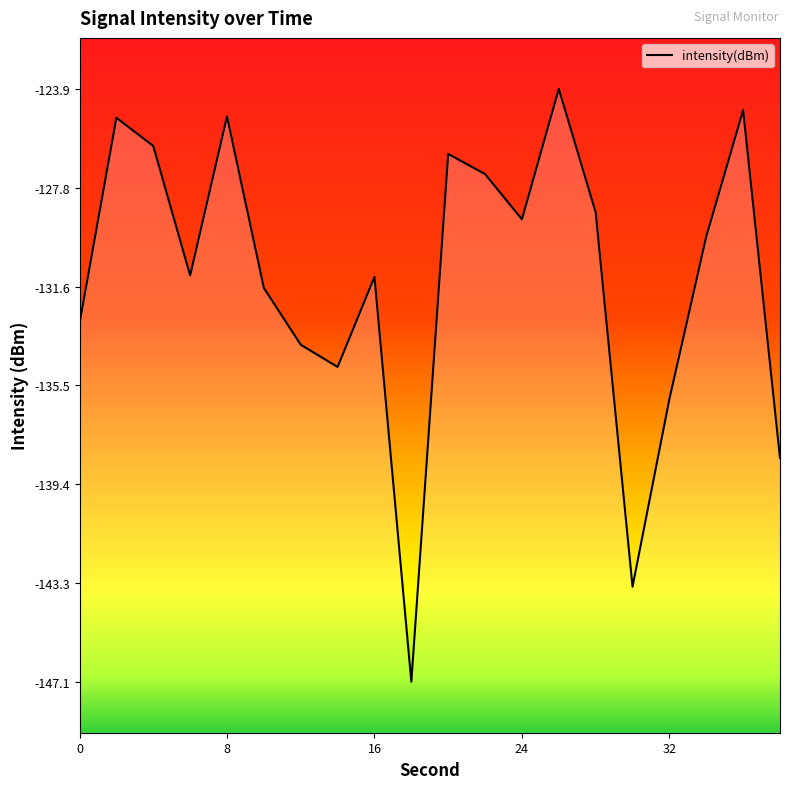

Is it true that the value at 12 is -87.6?

False